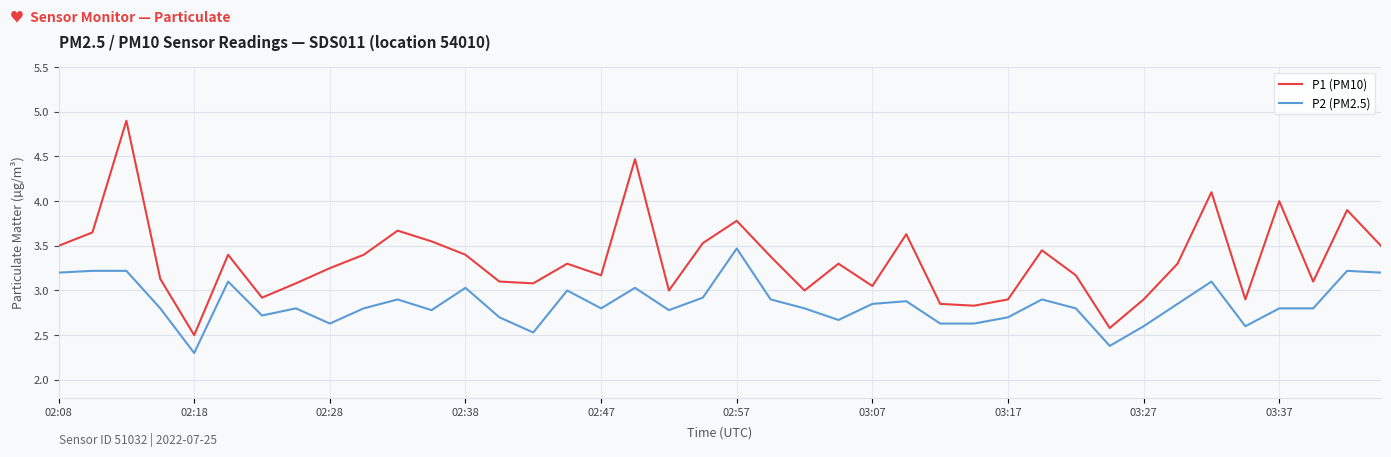

What is the minimum value for P2 (PM2.5)?

2.3